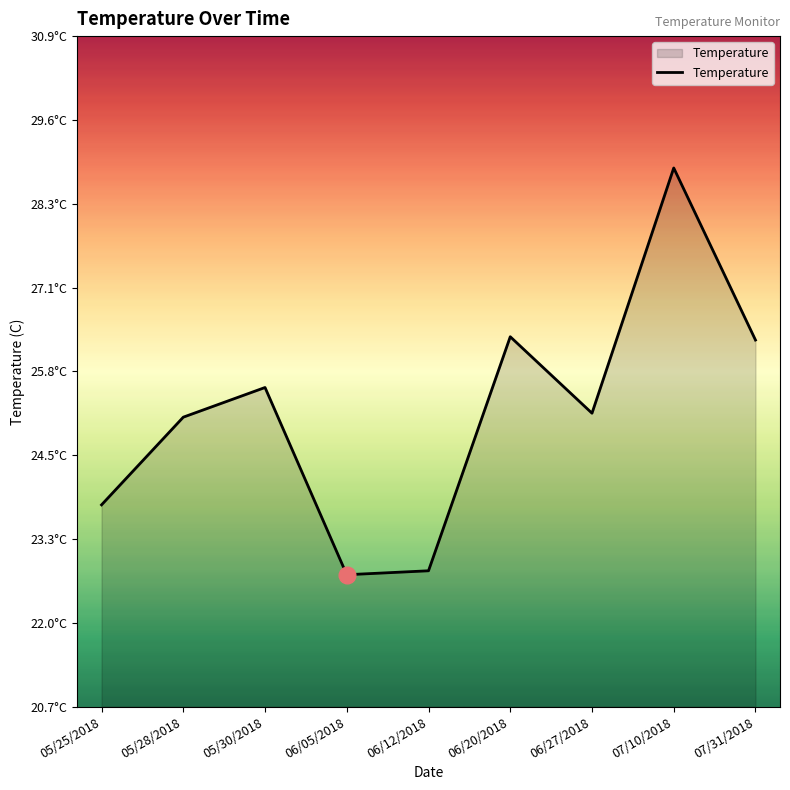

Does the chart display data point markers on the line(s)?

No